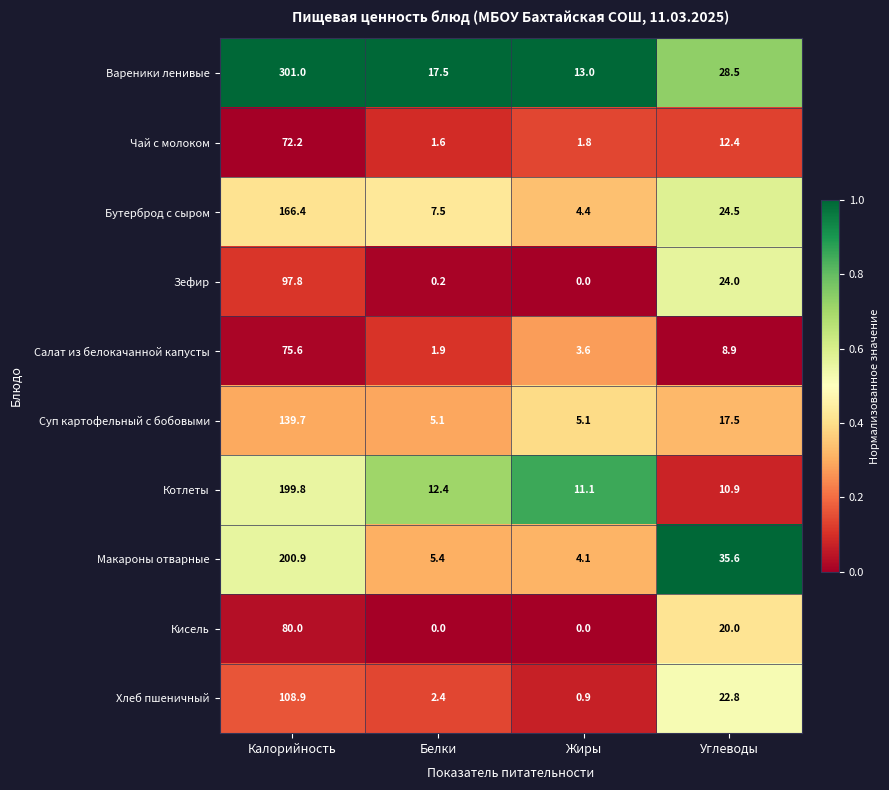

Which series changed the most between Калорийность and Углеводы?

Вареники ленивые